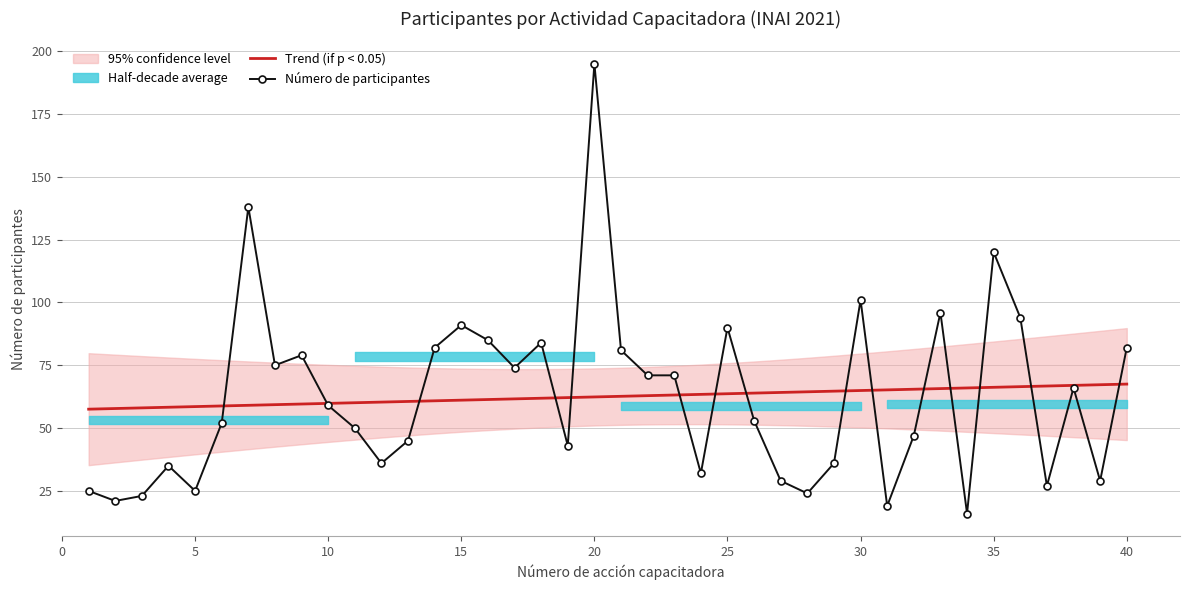

Rank the categories by value from lowest to highest.

34, 31, 2, 3, 28, 1, 5, 37, 27, 39, 24, 4, 12, 29, 19, 13, 32, 11, 6, 26, 10, 38, 22, 23, 17, 8, 9, 21, 14, 40, 18, 16, 25, 15, 36, 33, 30, 35, 7, 20